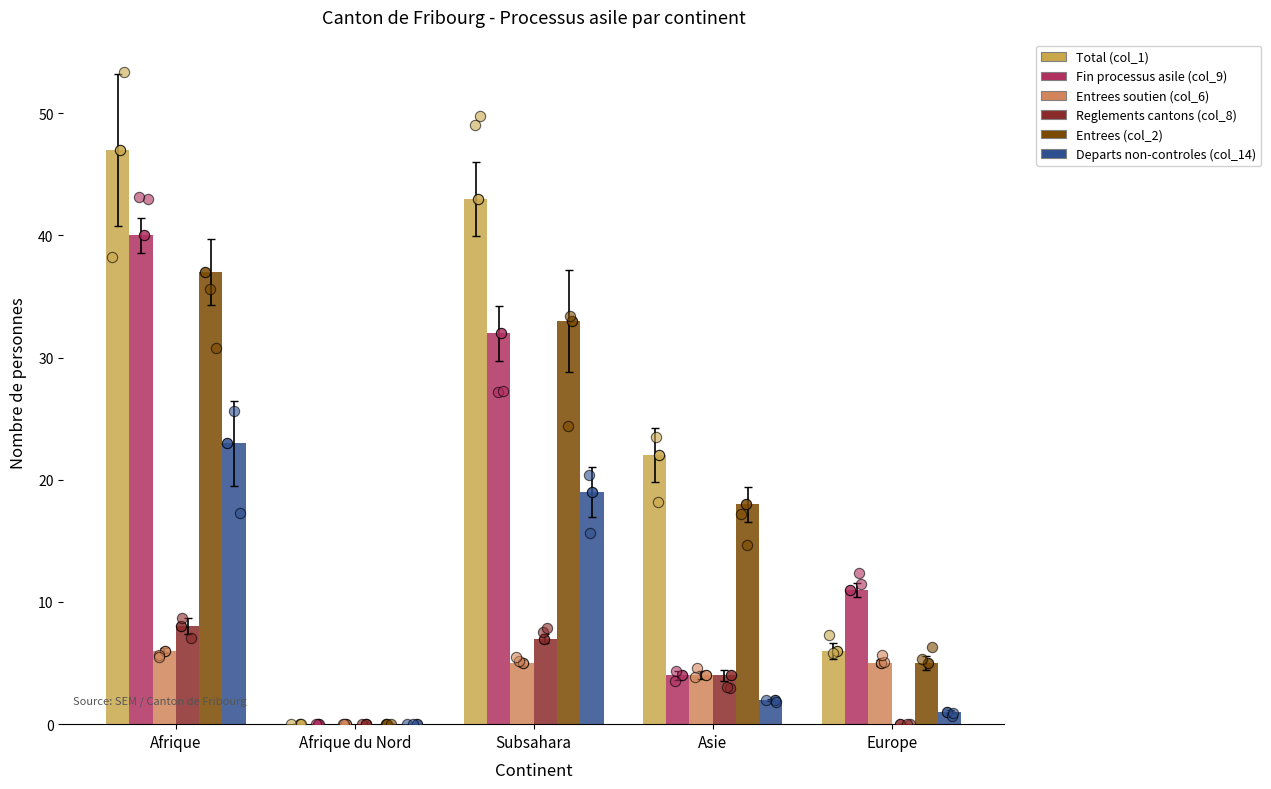

Is the value of Entrees (col_2) at Asie greater than the value of Departs non-controles (col_14) at Afrique?

No